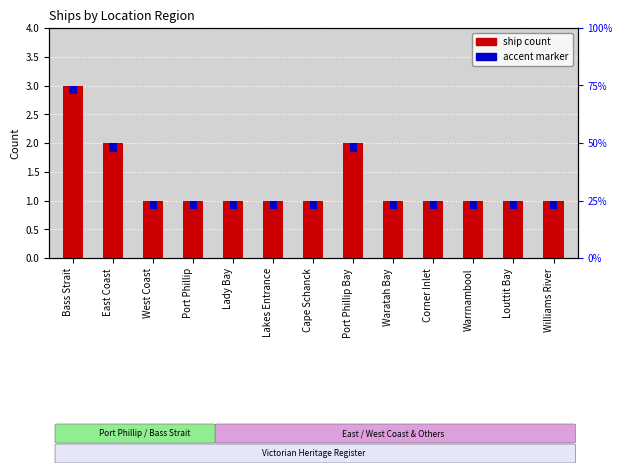

What is the sum of all values?

17